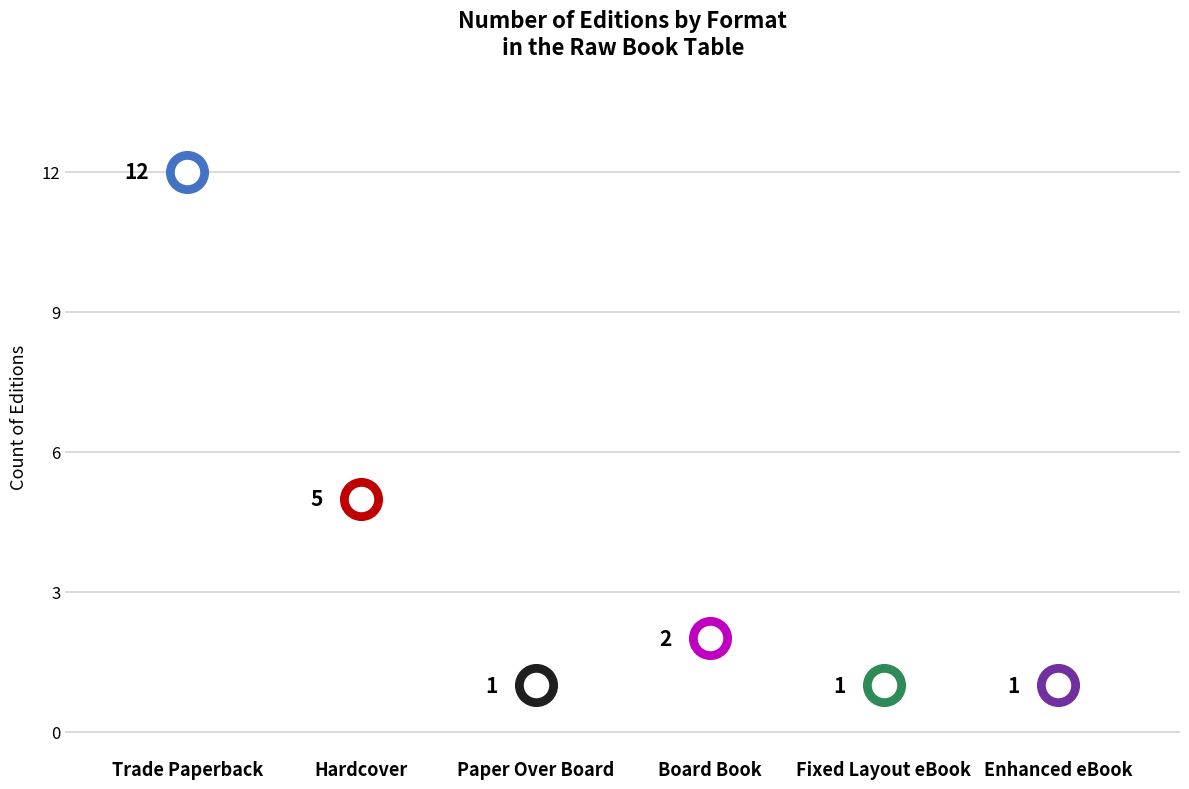

Approximately how many times larger is the value at Hardcover compared to Paper Over Board?

5.0